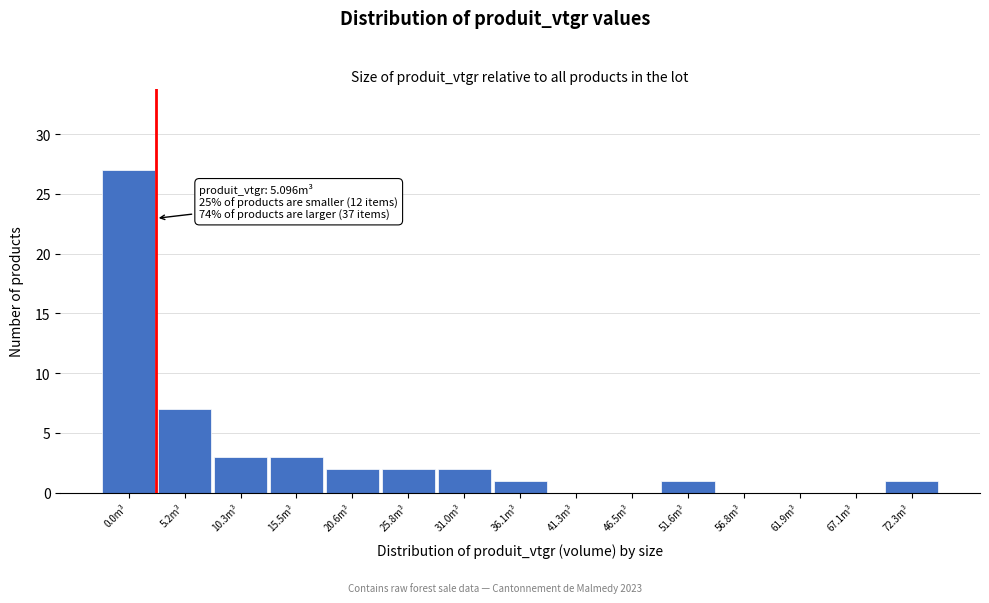

Reading left to right, list all the values displayed in this chart.

0.0m³=27	5.2m³=7	10.3m³=3	15.5m³=3	20.6m³=2	25.8m³=2	31.0m³=2	36.1m³=1	41.3m³=0	46.5m³=0	51.6m³=1	56.8m³=0	61.9m³=0	67.1m³=0	72.3m³=1